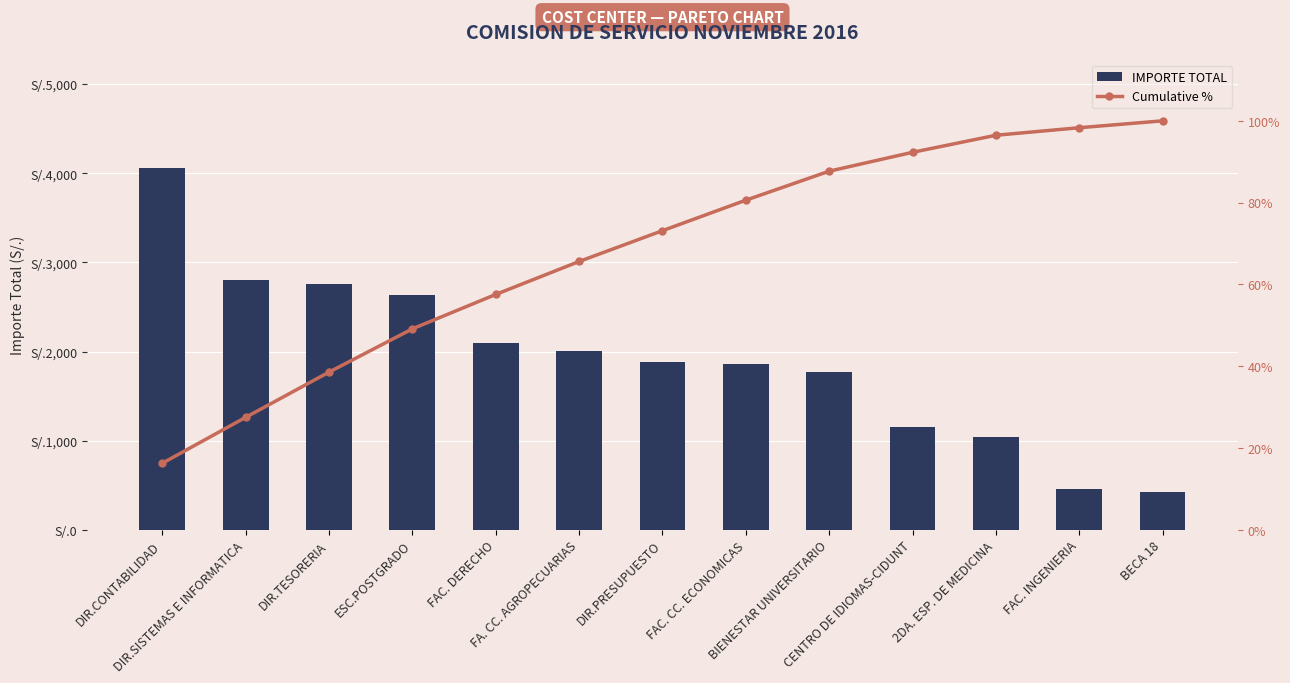

Is it true that Cumulative % equals 44.3 at DIR.SISTEMAS E INFORMATICA?

False